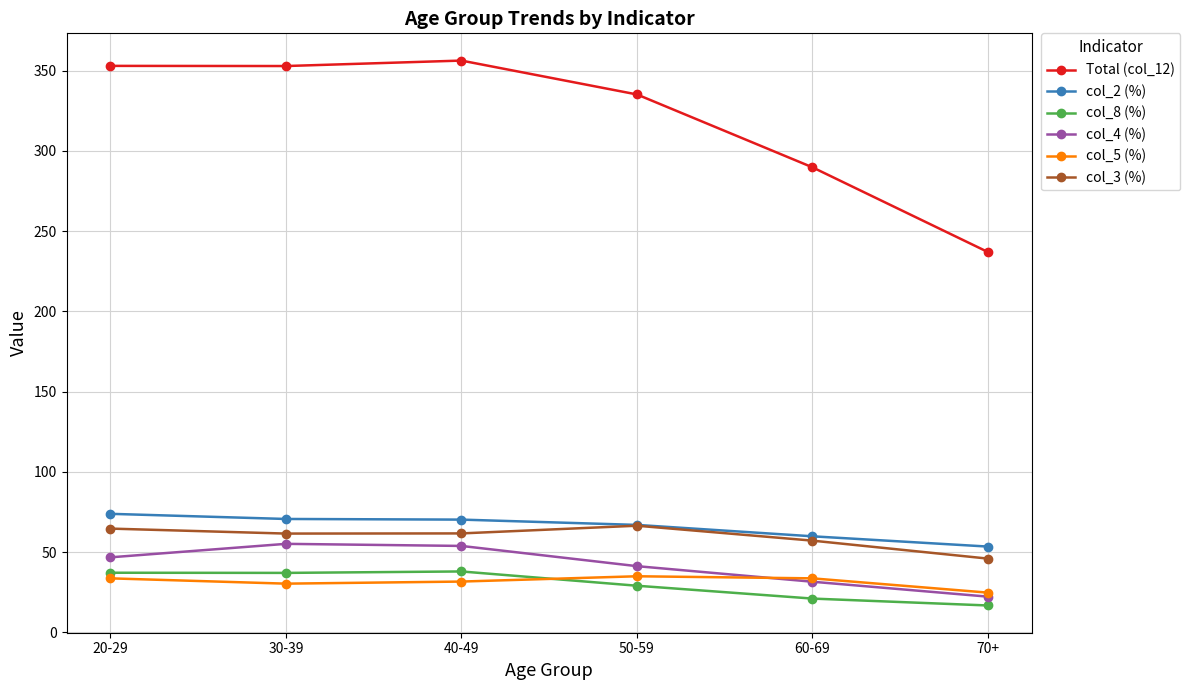

True or false: Total (col_12) and col_5 (%) intersect in this chart.

False